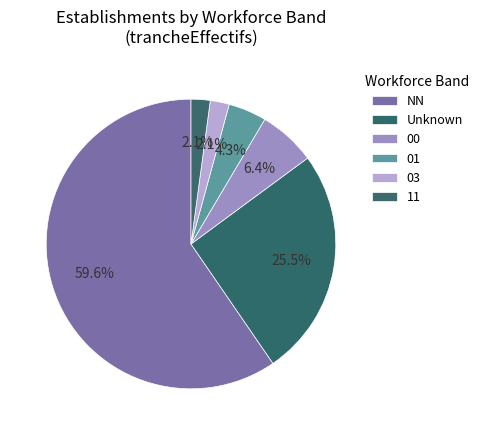

Which category has the biggest portion of the pie?

NN